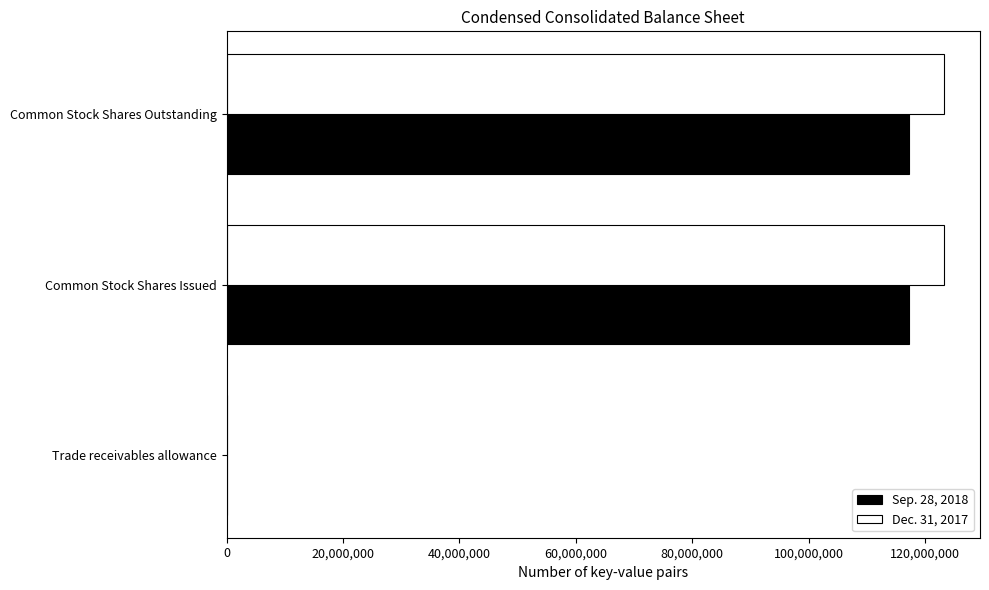

The Dec. 31, 2017 series shows 123245827 at Common Stock Shares Outstanding. True or false?

True